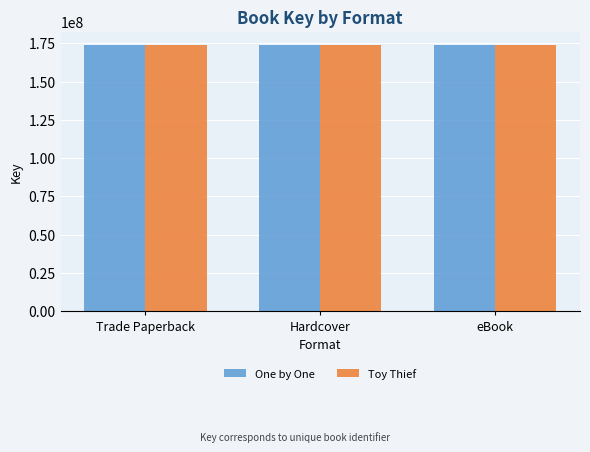

Reading right to left, what are all the values shown in this chart?

One by One: eBook=173899157	Hardcover=173899157	Trade Paperback=173899157
Toy Thief: eBook=173896228	Hardcover=173896228	Trade Paperback=173896228